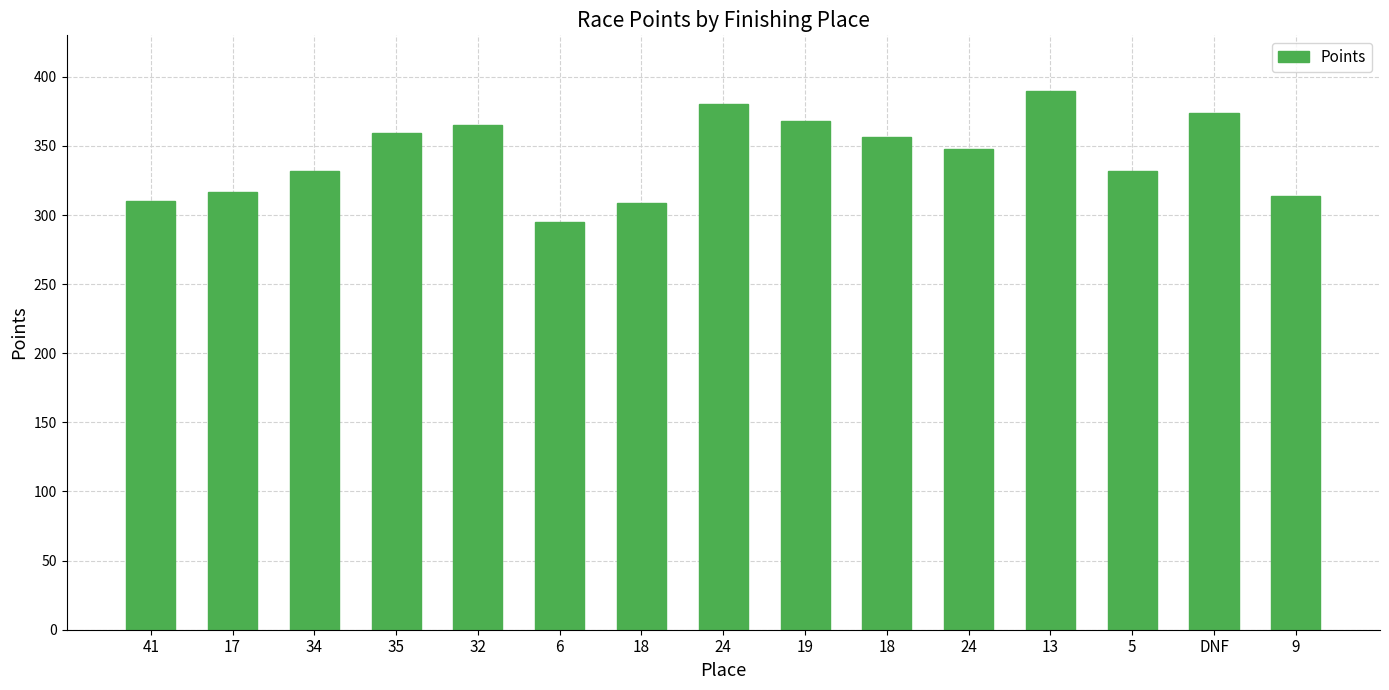

List the labels in order of value, largest first.

13, 24, DNF, 19, 32, 35, 18, 24, 5, 34, 17, 9, 41, 18, 6